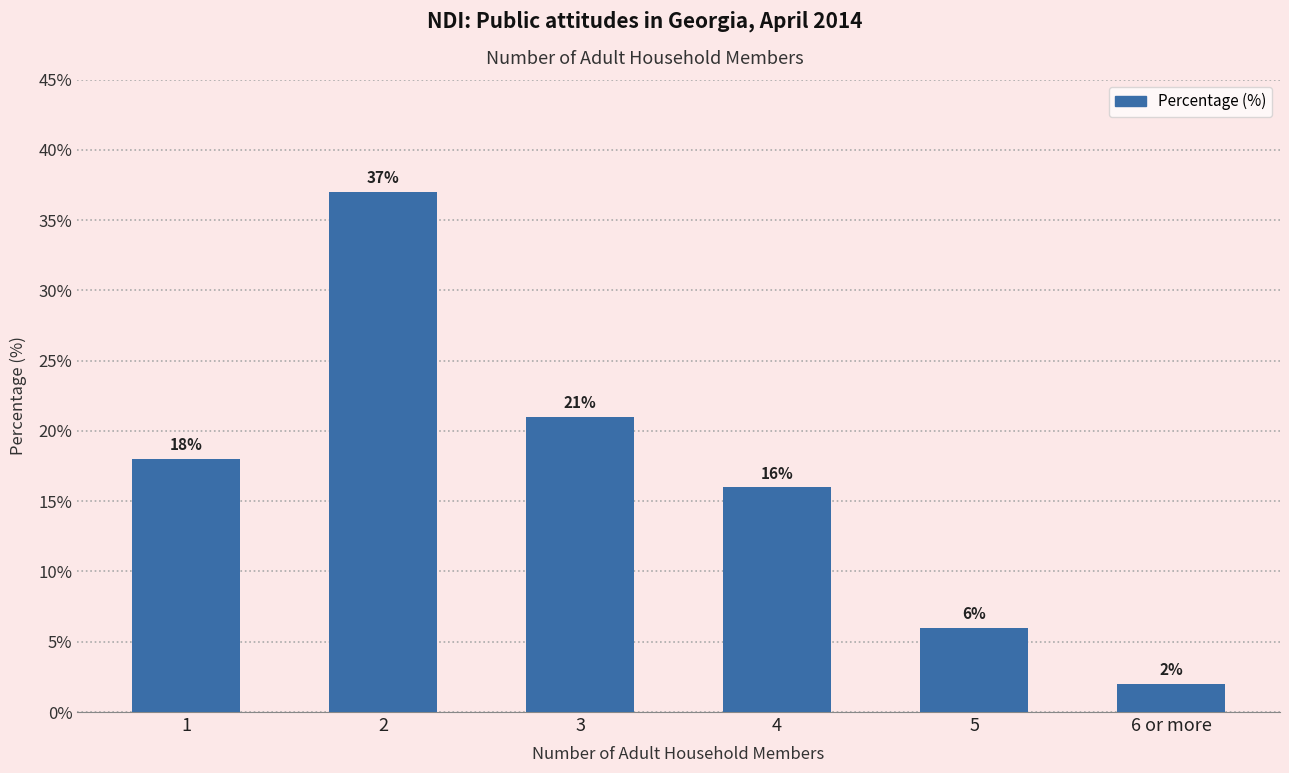

Is it true that the value at 3 is 8?

False